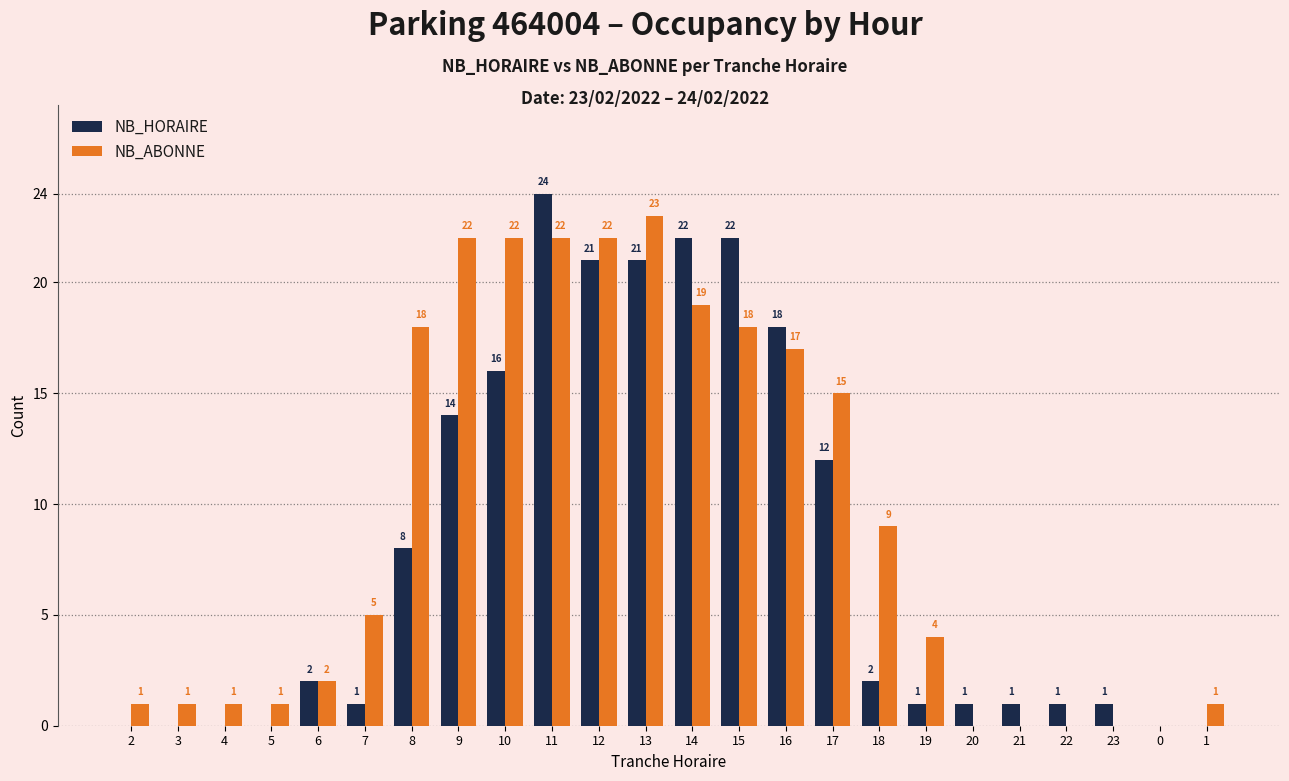

Reading left to right, extract all data points from this chart.

NB_HORAIRE: 2=0	3=0	4=0	5=0	6=2	7=1	8=8	9=14	10=16	11=24	12=21	13=21	14=22	15=22	16=18	17=12	18=2	19=1	20=1	21=1	22=1	23=1	0=0	1=0
NB_ABONNE: 2=1	3=1	4=1	5=1	6=2	7=5	8=18	9=22	10=22	11=22	12=22	13=23	14=19	15=18	16=17	17=15	18=9	19=4	20=0	21=0	22=0	23=0	0=0	1=1